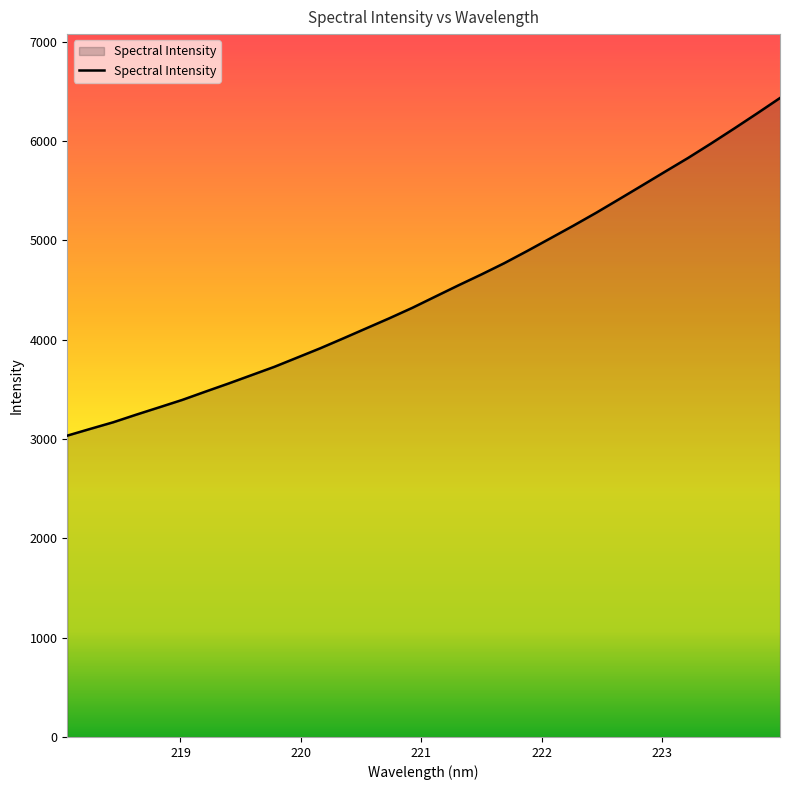

What is the difference between the maximum and minimum values?

3398.3